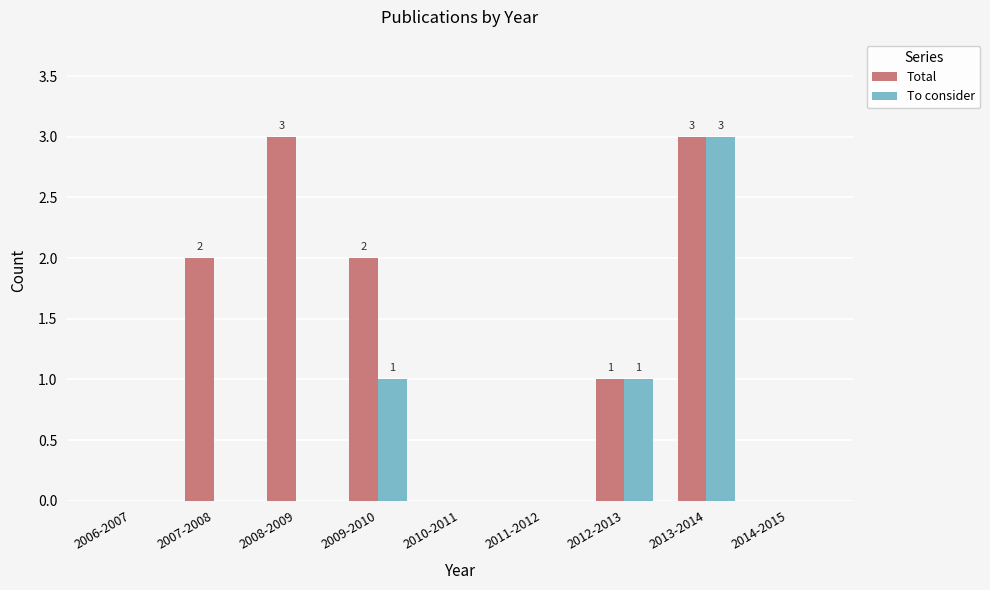

The To consider series shows -1 at 2014-2015. True or false?

False